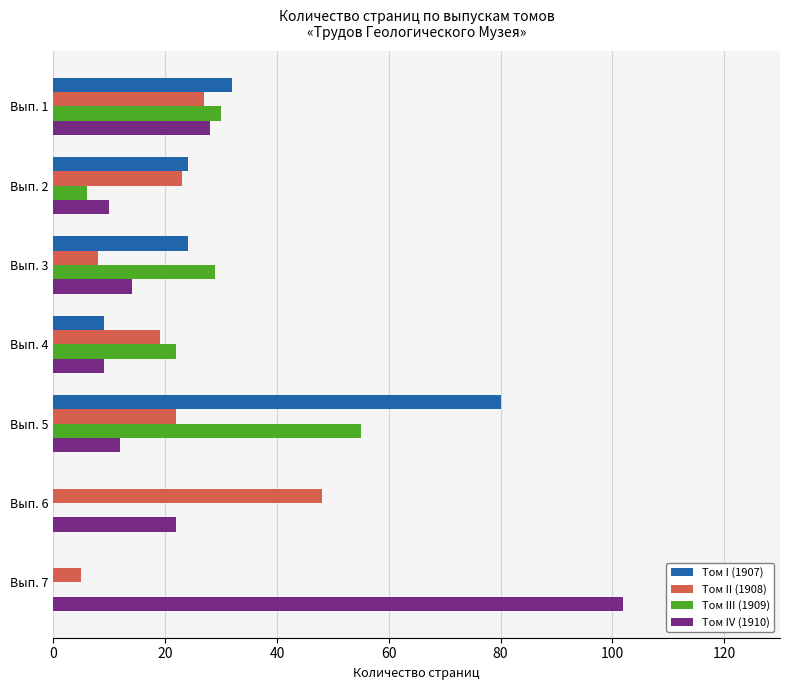

How many categories are shown in the chart?

7